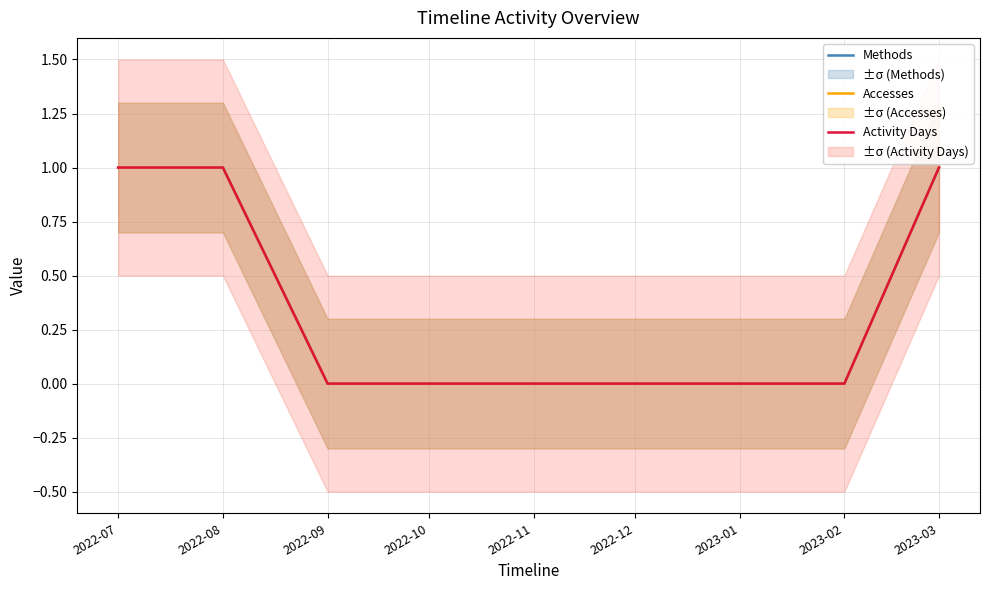

What is the maximum value for Accesses?

1